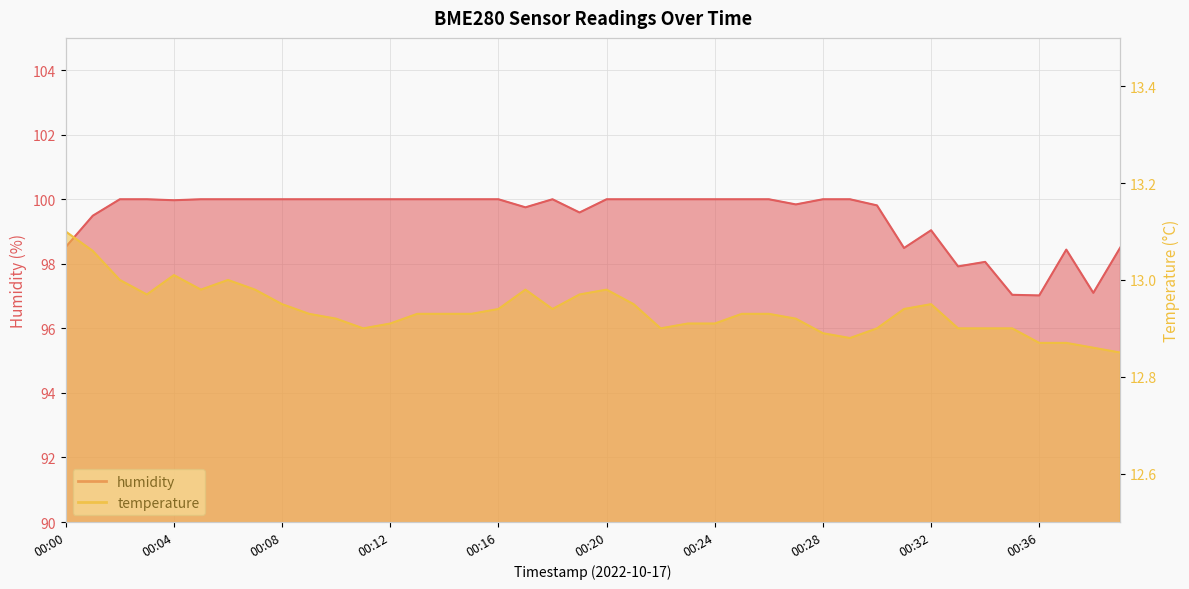

What is the value of the temperature point at the 31st from the left?

12.9